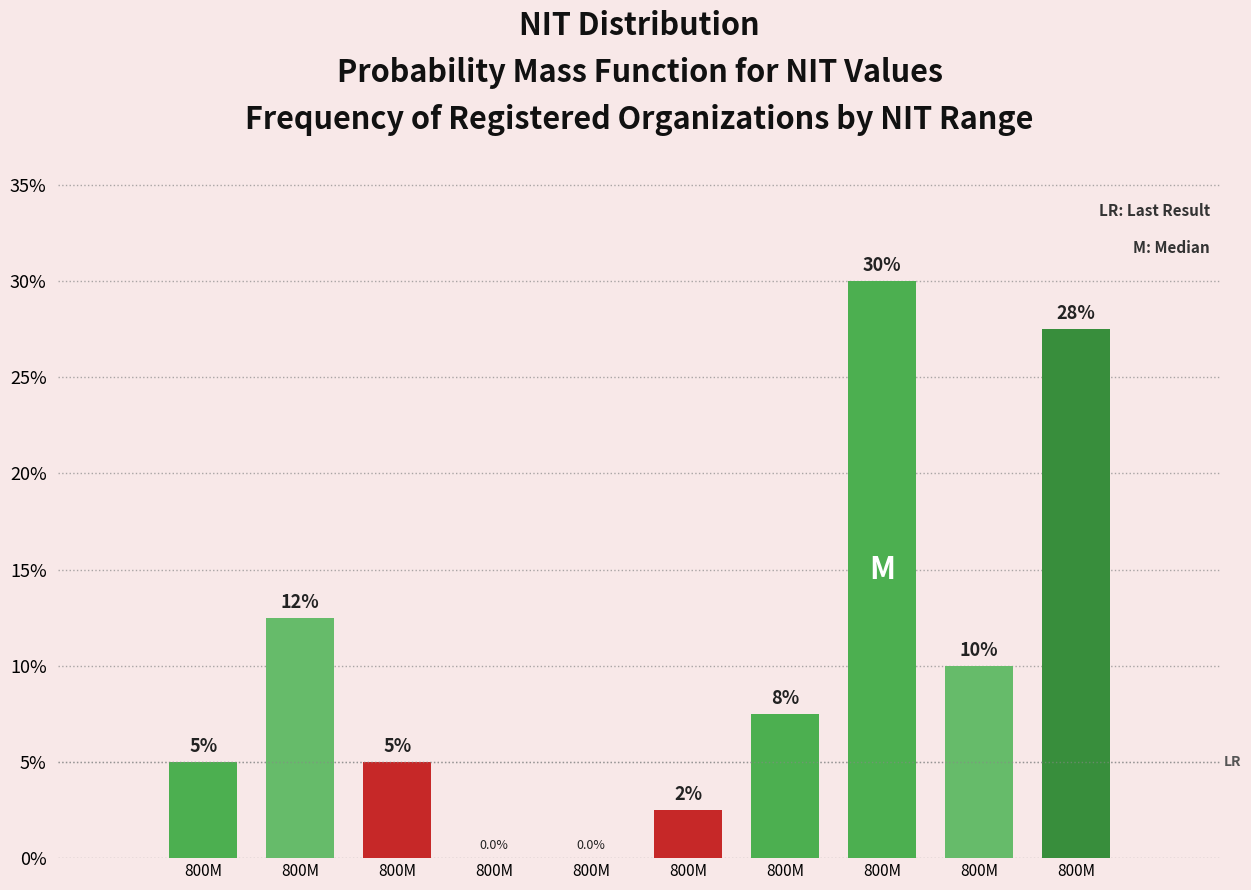

How many categories are shown in the chart?

10